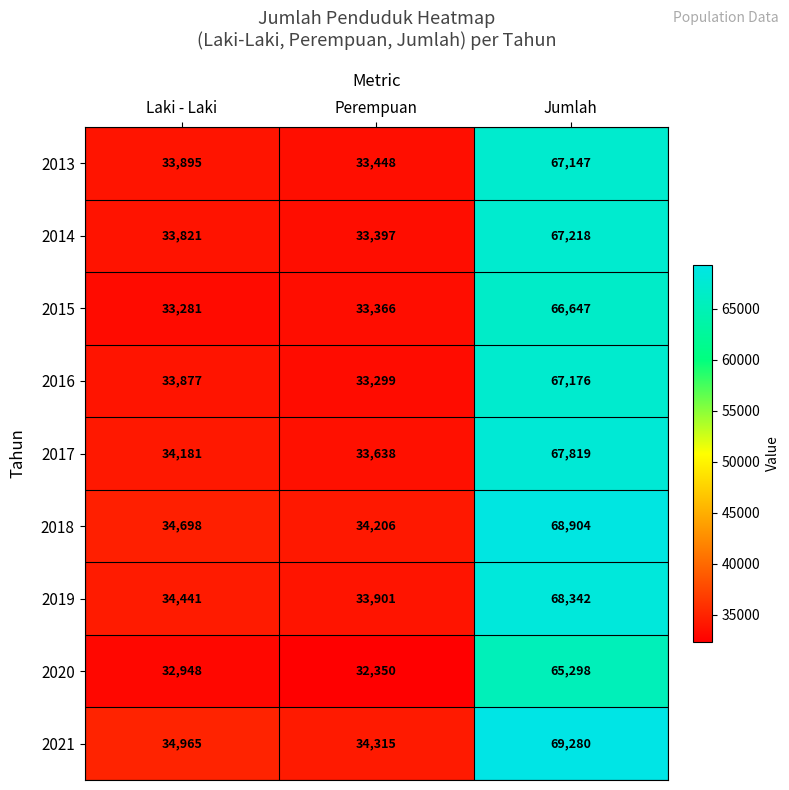

Which series has the widest spread of values?

2021